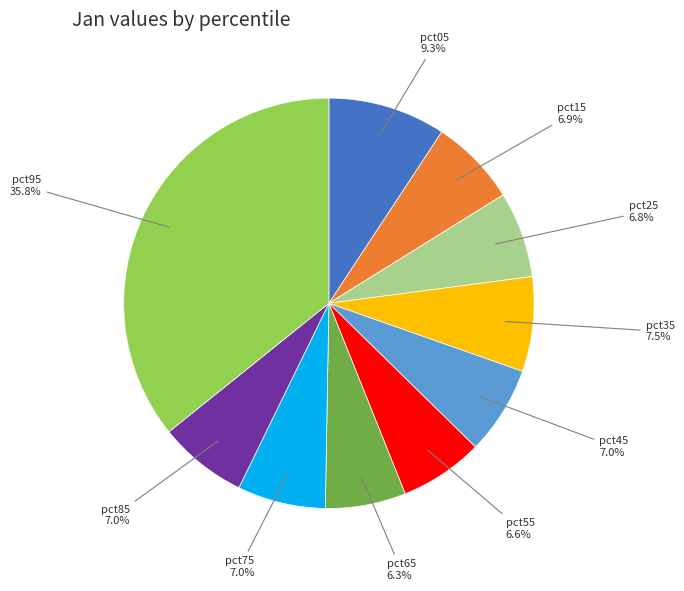

To the nearest percent, what is the average slice percentage?

10%